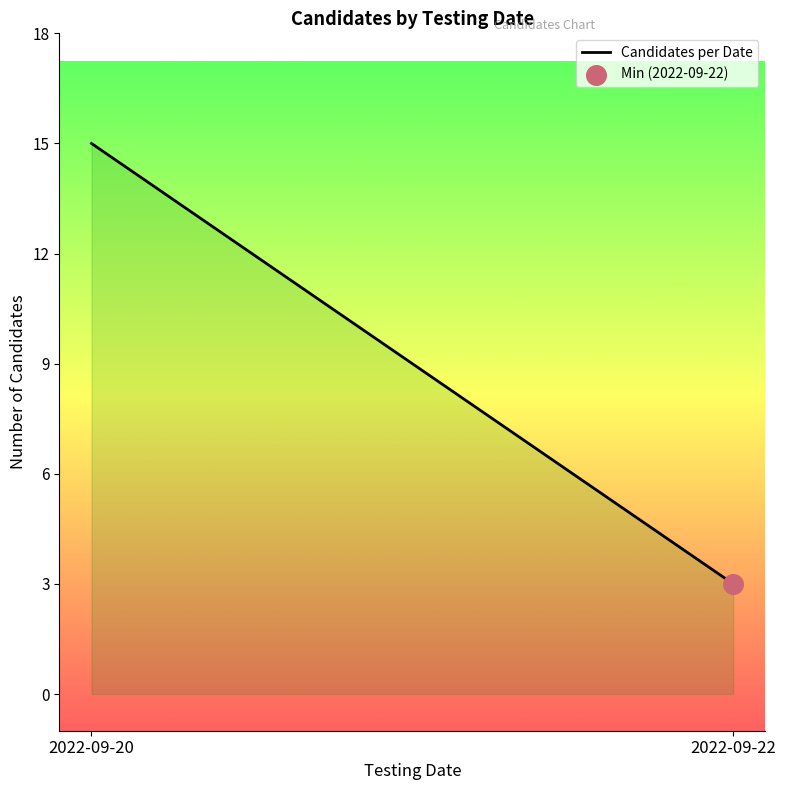

What is the greatest value displayed?

15.0